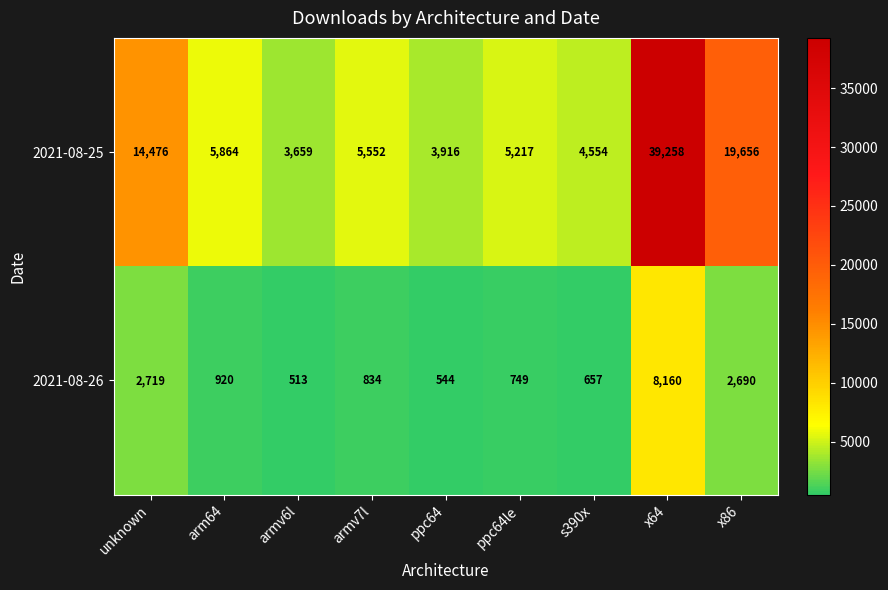

Reading left to right, extract all data points from this chart.

2021-08-25: 14476	5864	3659	5552	3916	5217	4554	39258	19656
2021-08-26: 2719	920	513	834	544	749	657	8160	2690